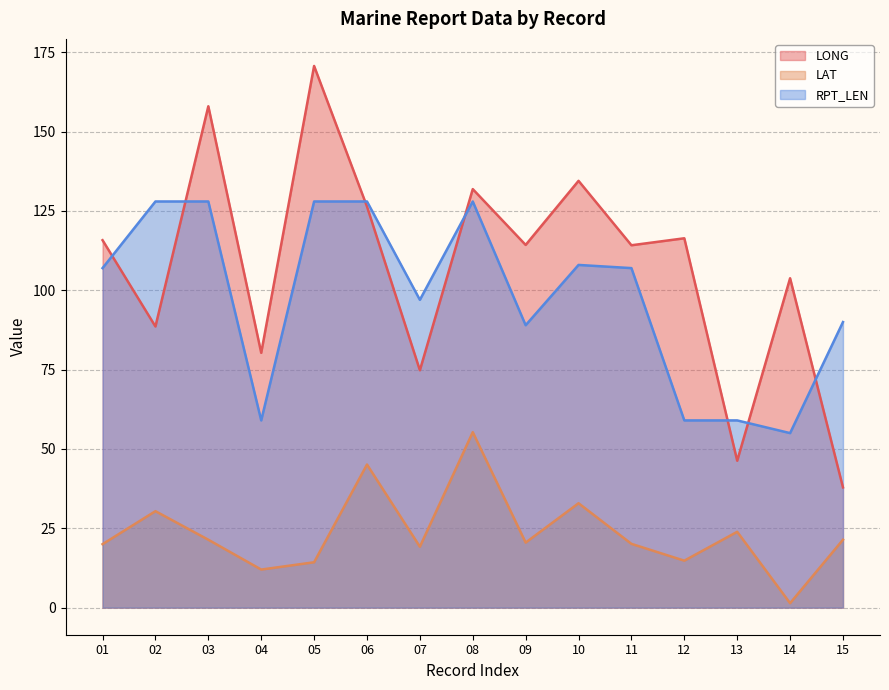

Does the chart have visible grid lines?

Yes